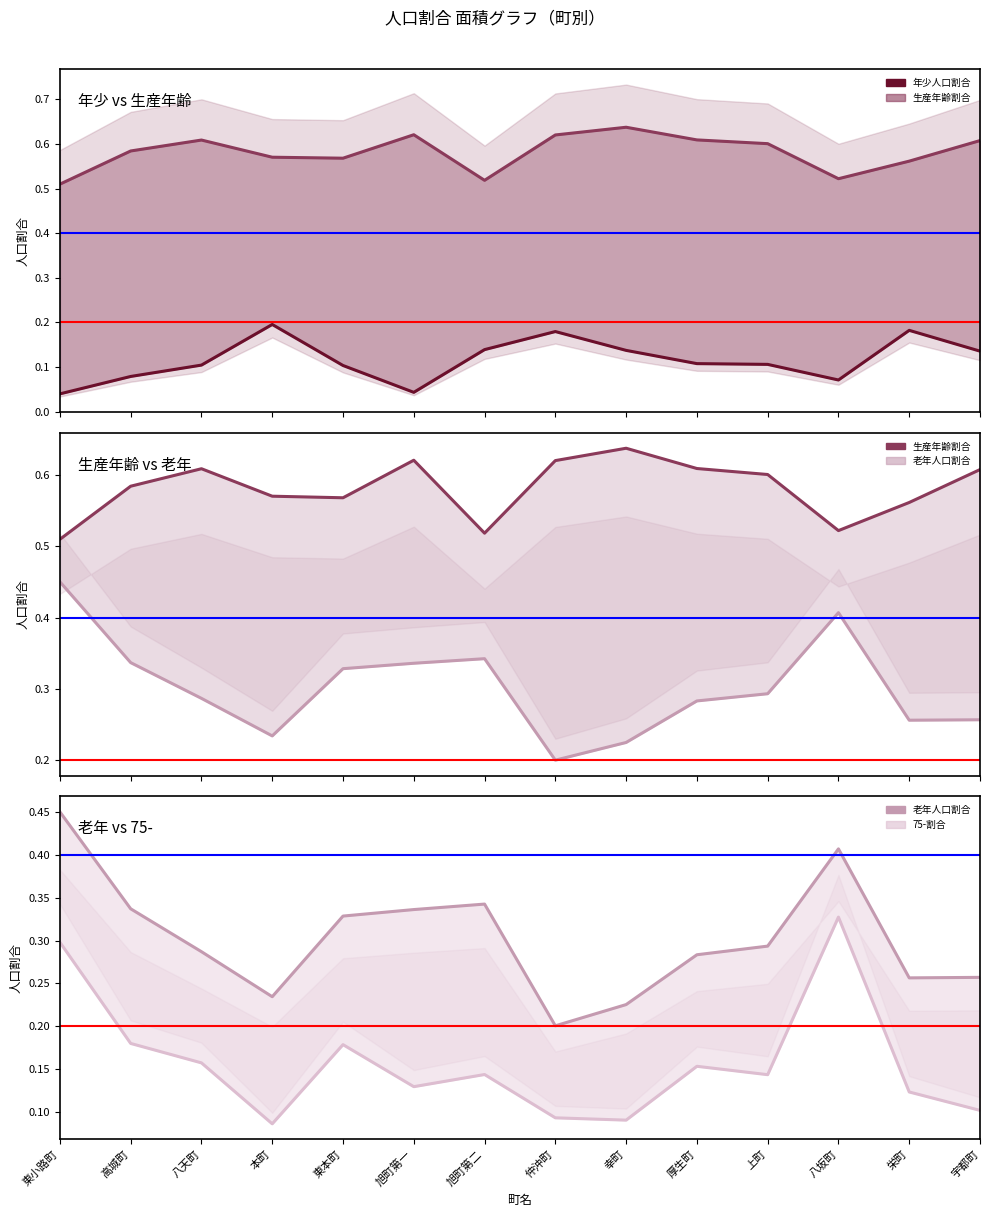

What is the value of the 年少人口割合 point at the 12th from the left?

0.1